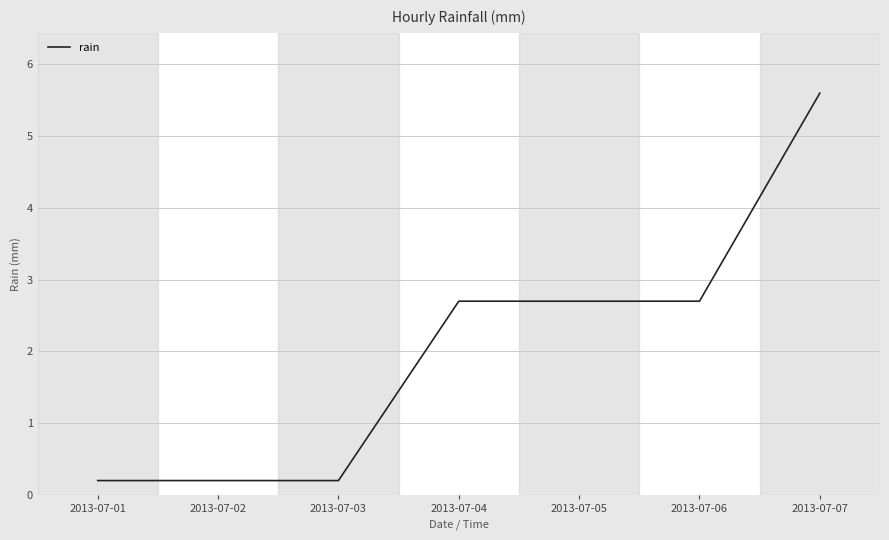

The chart shows a value of 4.1 at 2013-07-05. True or false?

False